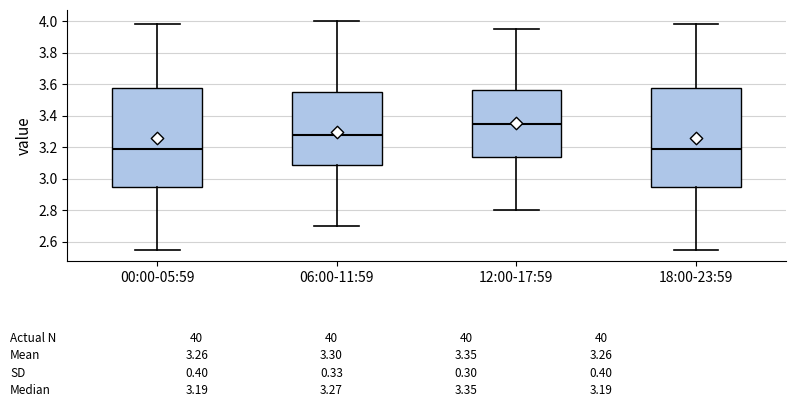

Which box's median line is the highest?

12:00-17:59